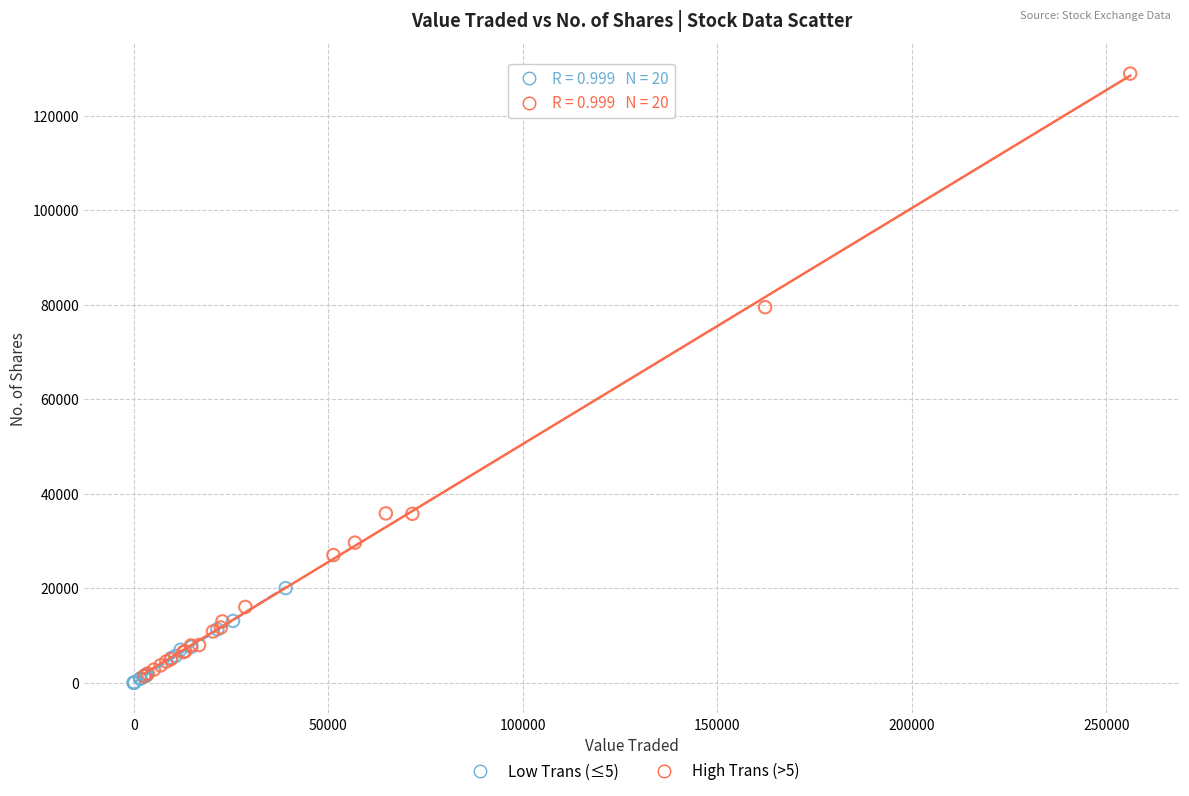

What are all the series names shown in the legend?

Low Trans (≤5), High Trans (>5)